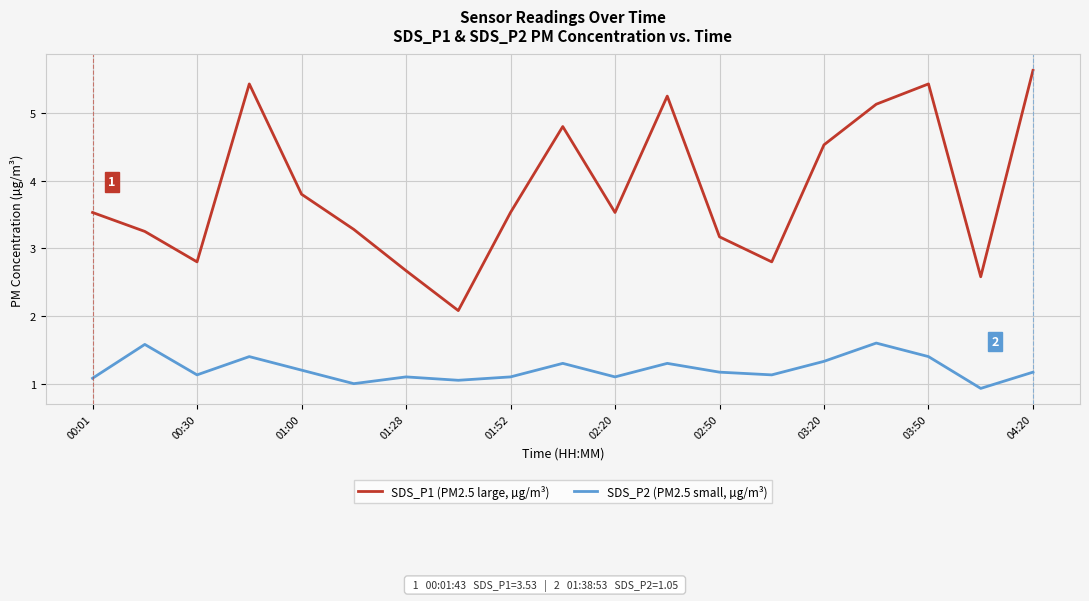

True or false: SDS_P1 (PM2.5 large, µg/m³) and SDS_P2 (PM2.5 small, µg/m³) intersect in this chart.

False